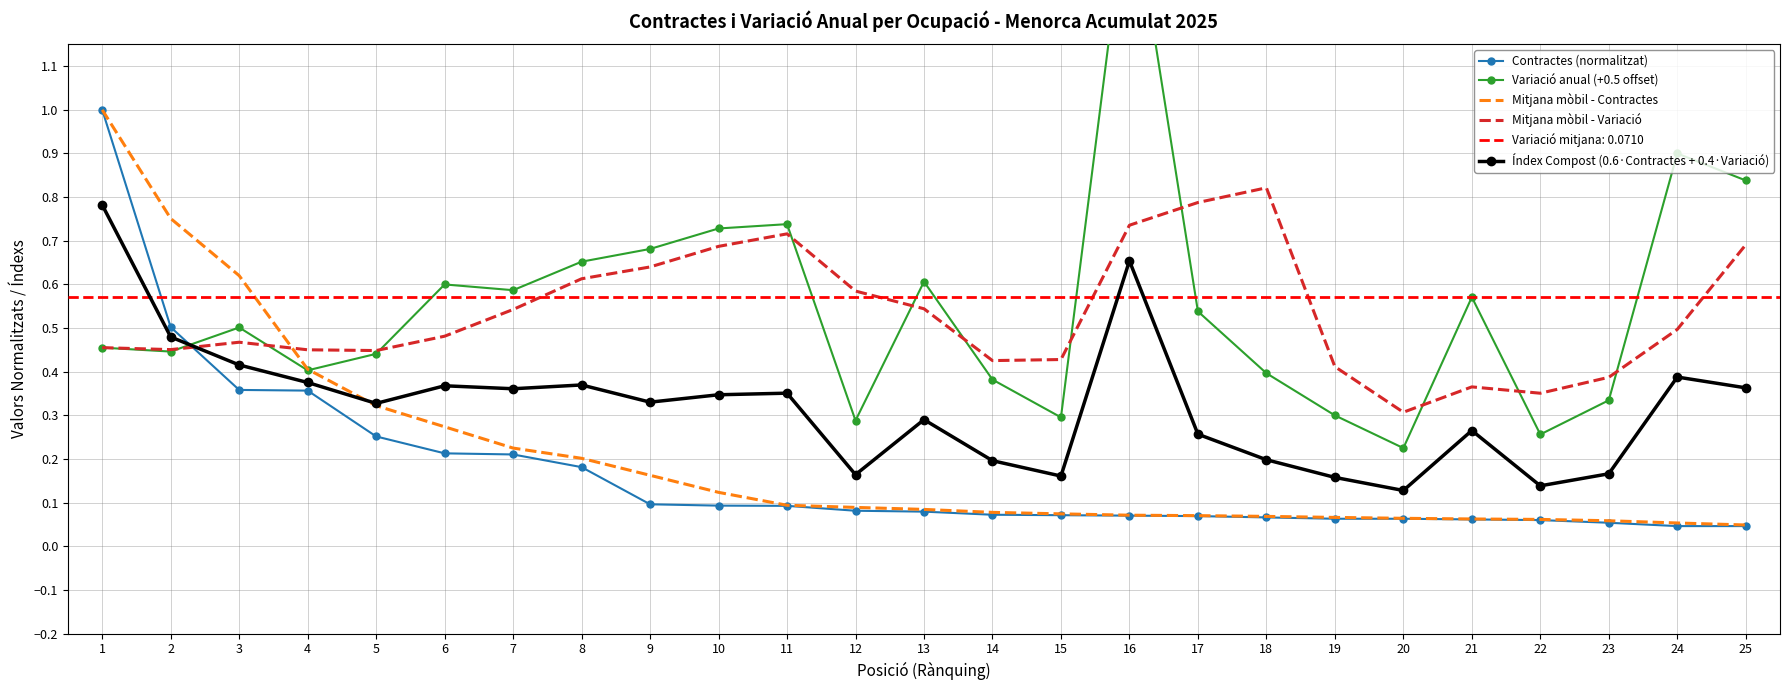

At which label is Índex Compost (0.6·Contractes + 0.4·Variació) closest to 0?

20